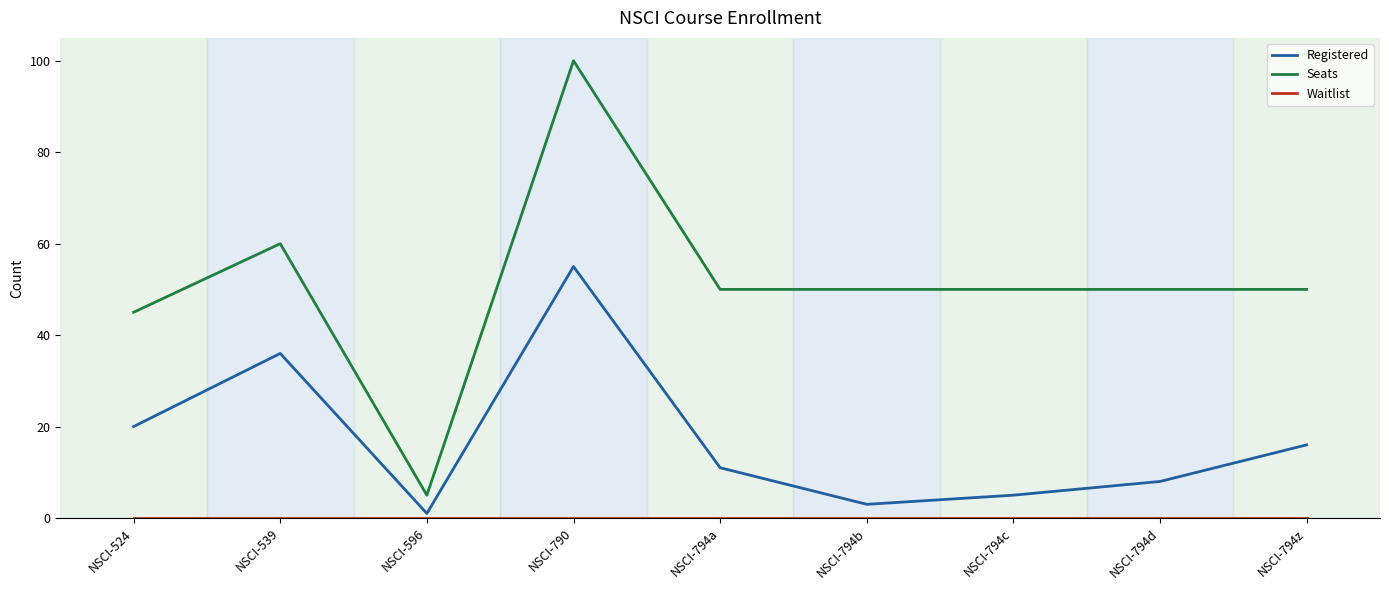

How many lines are shown in the chart?

3